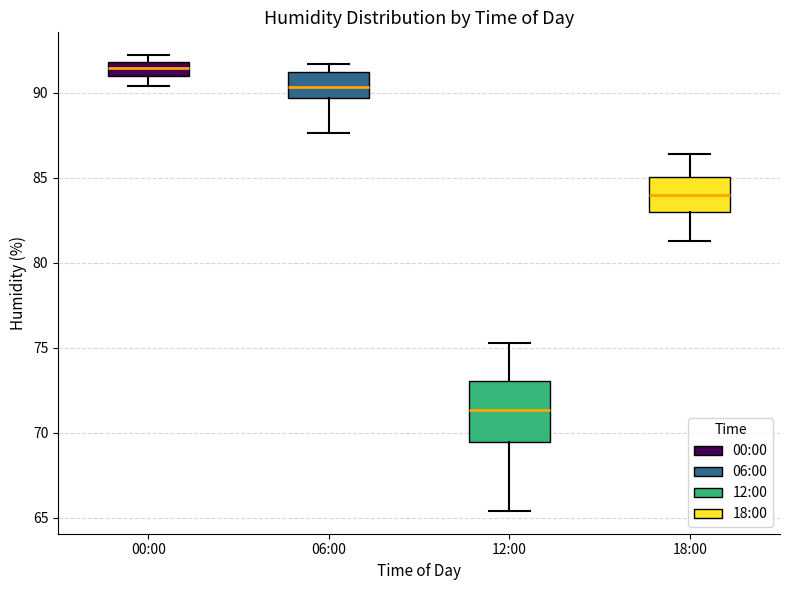

Reading left to right, read every box against the y-axis: the position of its median line, the range the box covers, and the ends of its whiskers. The values are not printed on the chart, so give them approximately, as read against the axis.

00:00: median 91.5, box 91.0 to 92.0, whiskers 90.5 to 92.0 (just above the box's upper edge)
06:00: median 90.5, box 89.5 to 91.0, whiskers 87.5 to 91.5
12:00: median 71.5, box 69.5 to 73.0, whiskers 65.5 to 75.5
18:00: median 84.0, box 83.0 to 85.0, whiskers 81.5 to 86.5